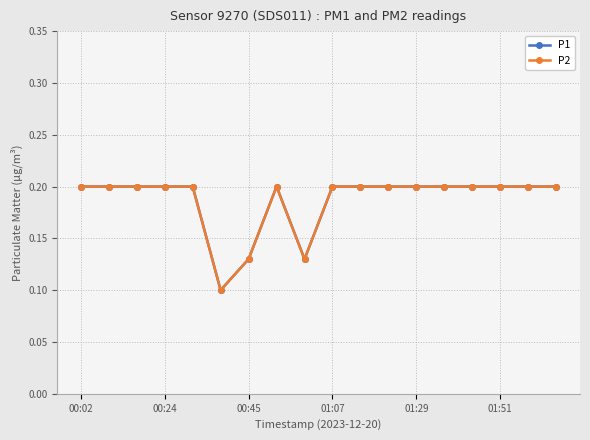

Count the P1 values in the range 0 to 1.

18